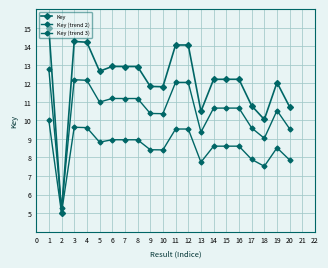

How many interior local peaks does the Key (trend 2) series have?

6